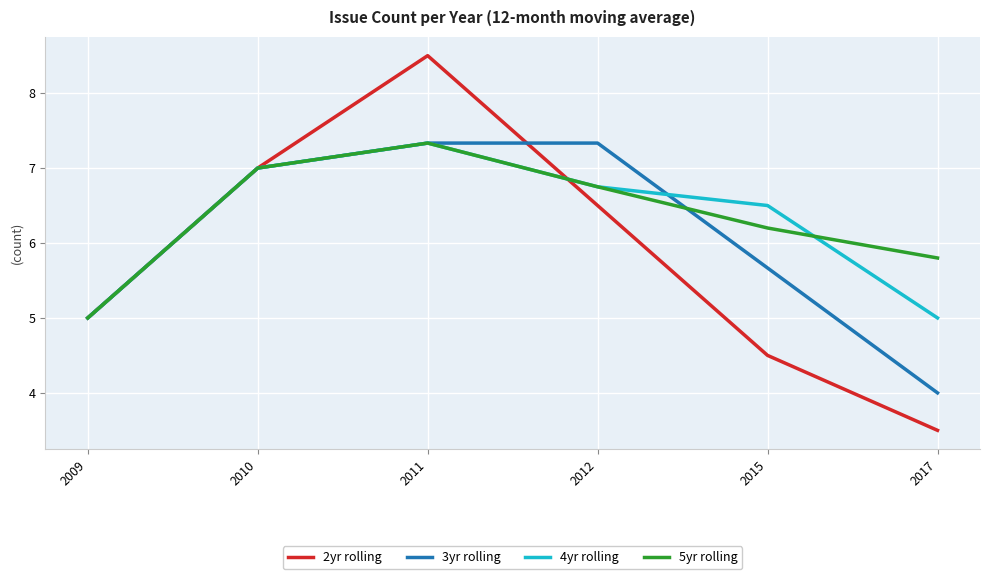

Is it true that 4yr rolling equals 7.0 at 2010?

True